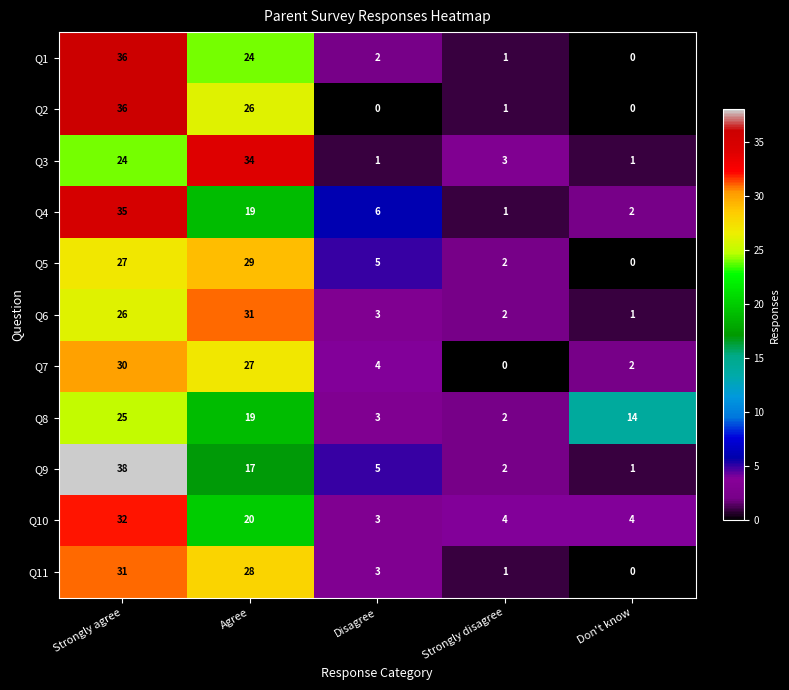

What is the total value across all series at Disagree?

35